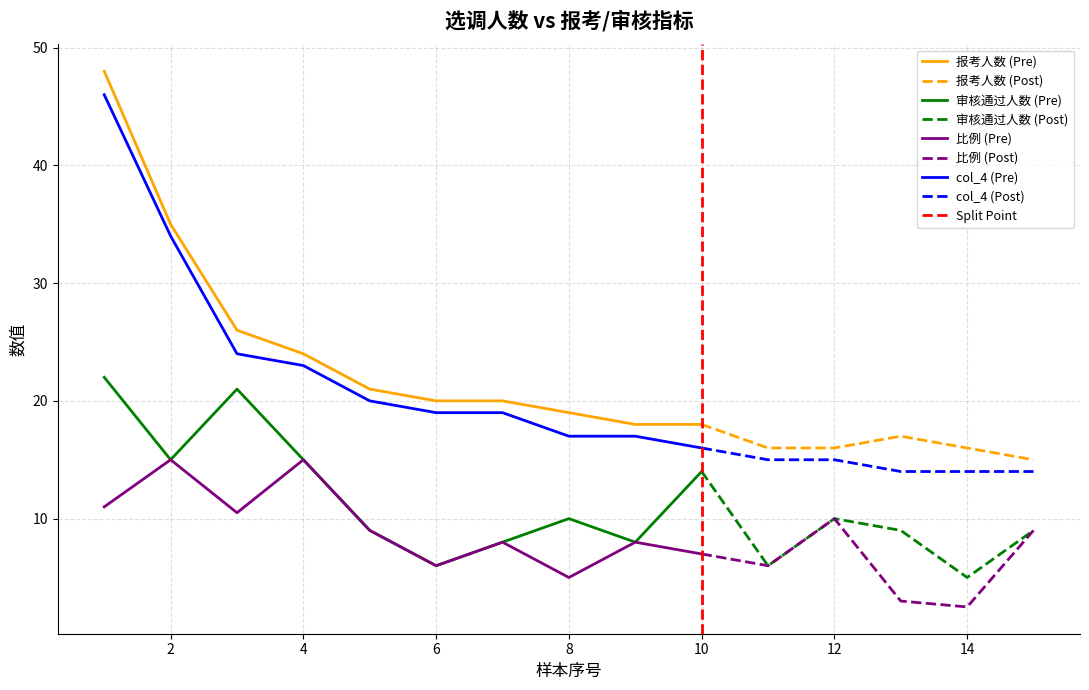

How many data points in 审核通过人数 are less than 9?

5